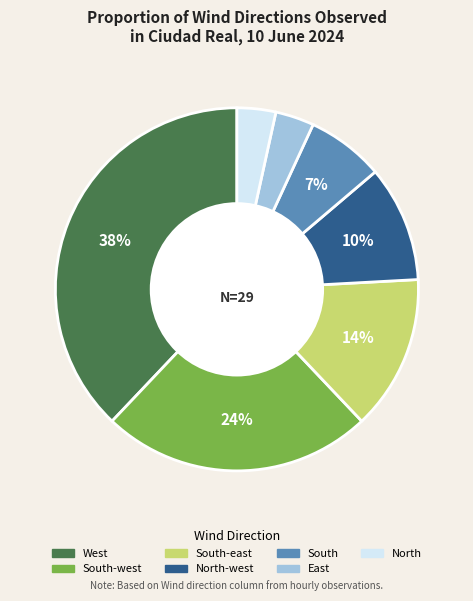

Is there any slice that represents more than half of the pie?

No